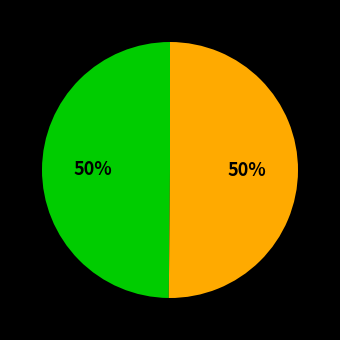

To the nearest percent, what is the average slice percentage?

50%